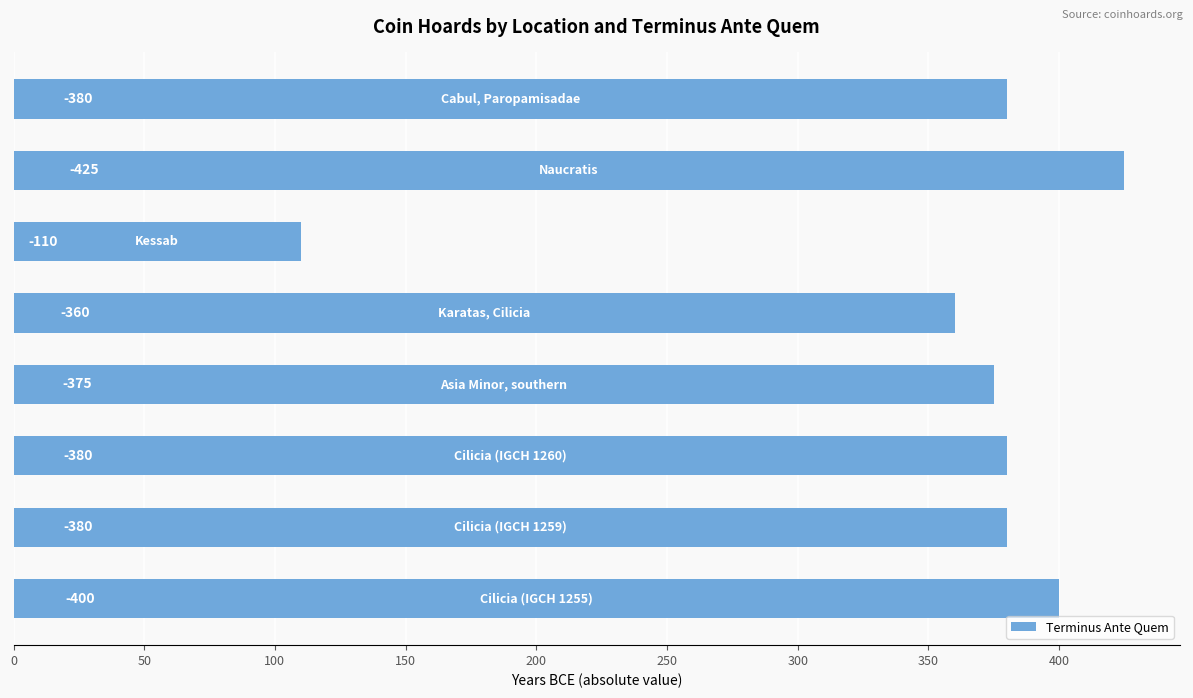

How many bars are there in total?

8